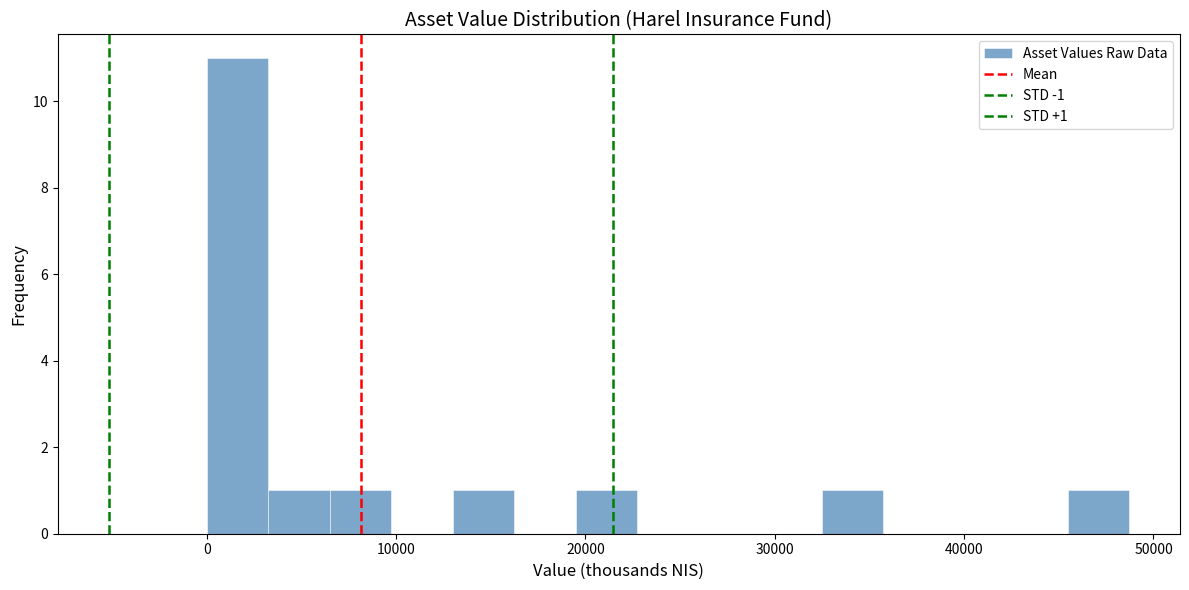

Read against the x-axis, roughly where is the centre of the tallest bar?

2000